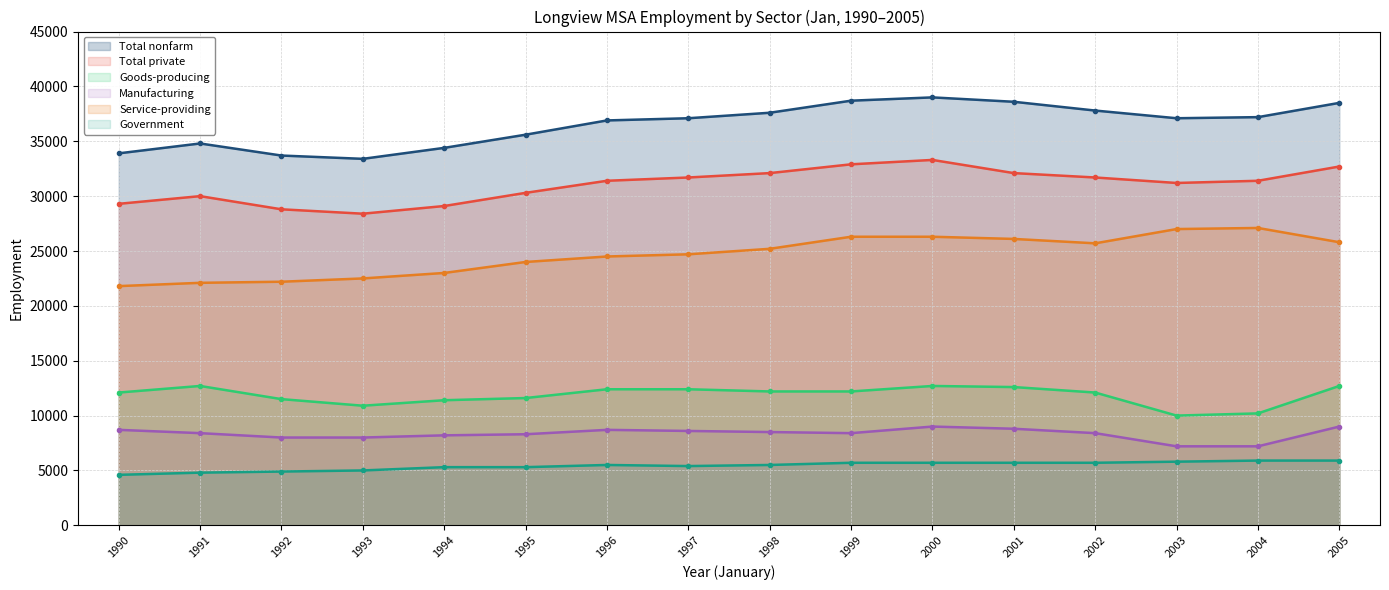

Rank the series by their maximum value, from lowest to highest.

Government, Manufacturing, Goods-producing, Service-providing, Total private, Total nonfarm